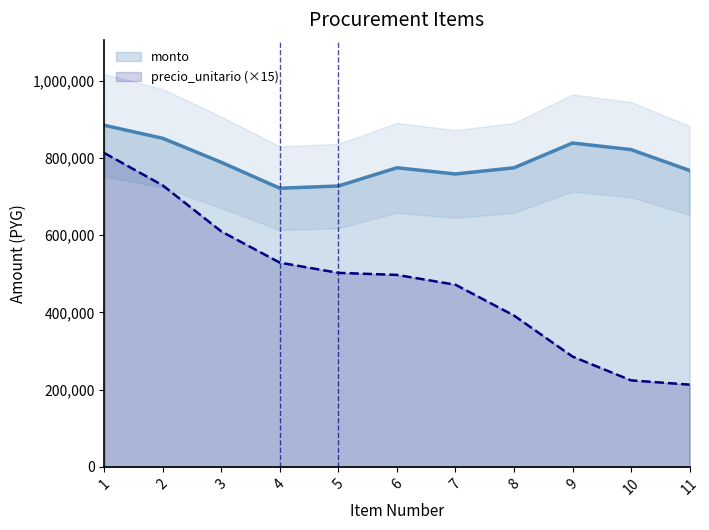

True or false: cantidad and precio_unitario cross at least once.

False